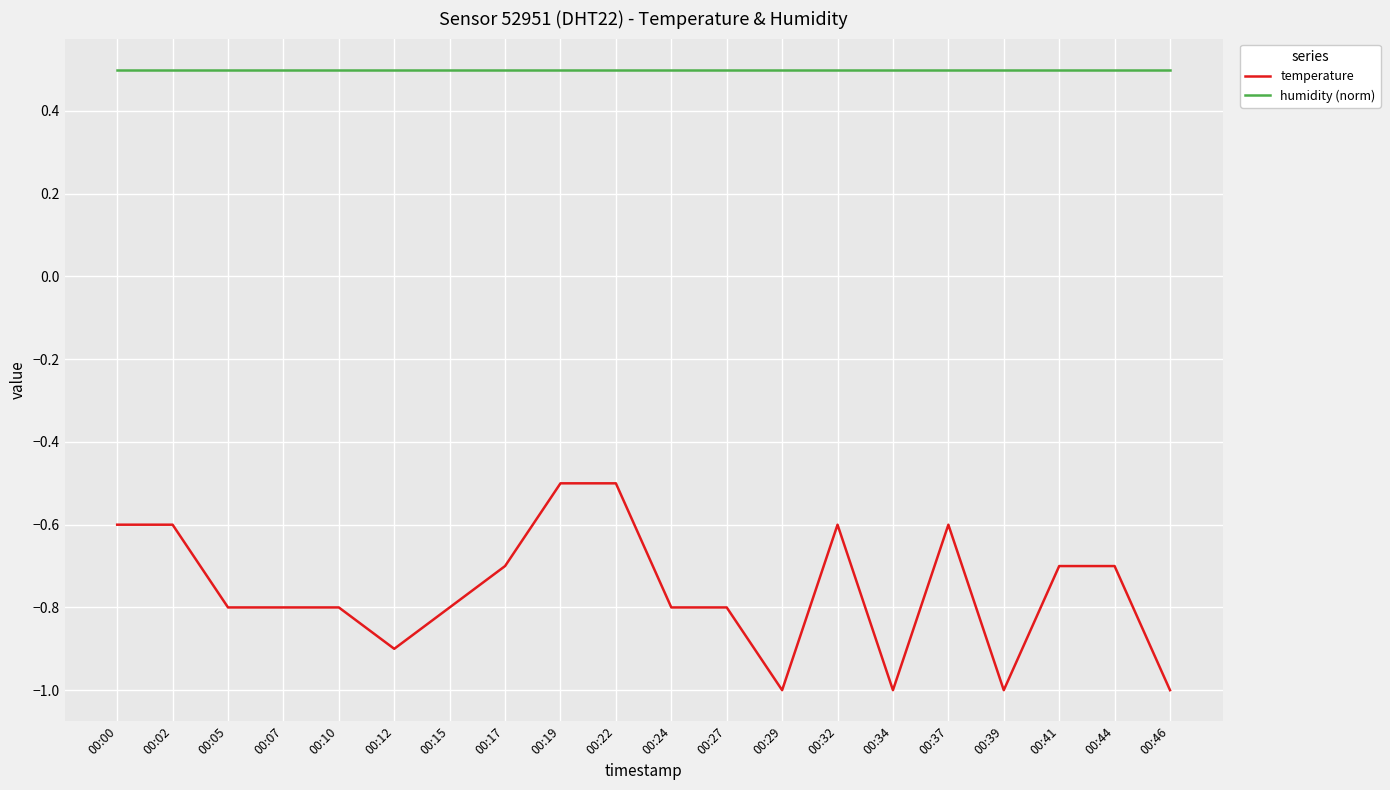

At how many categories does at least one series exceed 0?

20